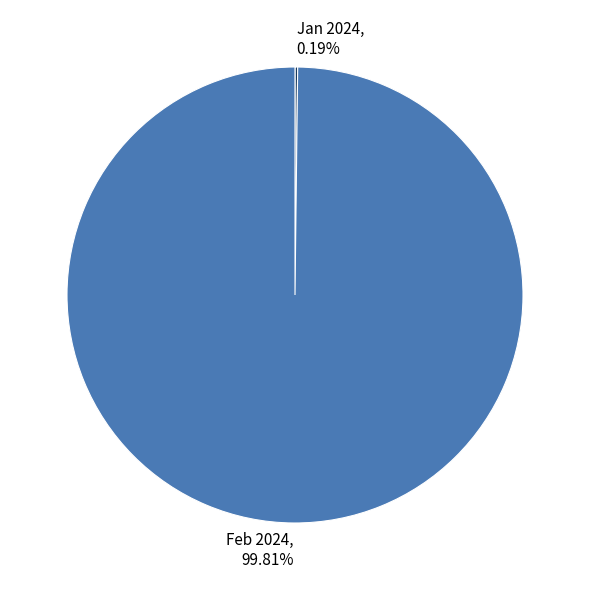

Which category has the biggest portion of the pie?

Feb 2024